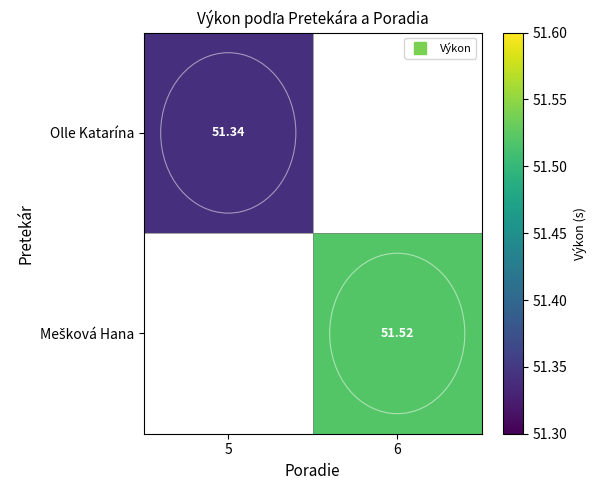

True or false: Mešková Hana has a value of 18.1 at 6.

False